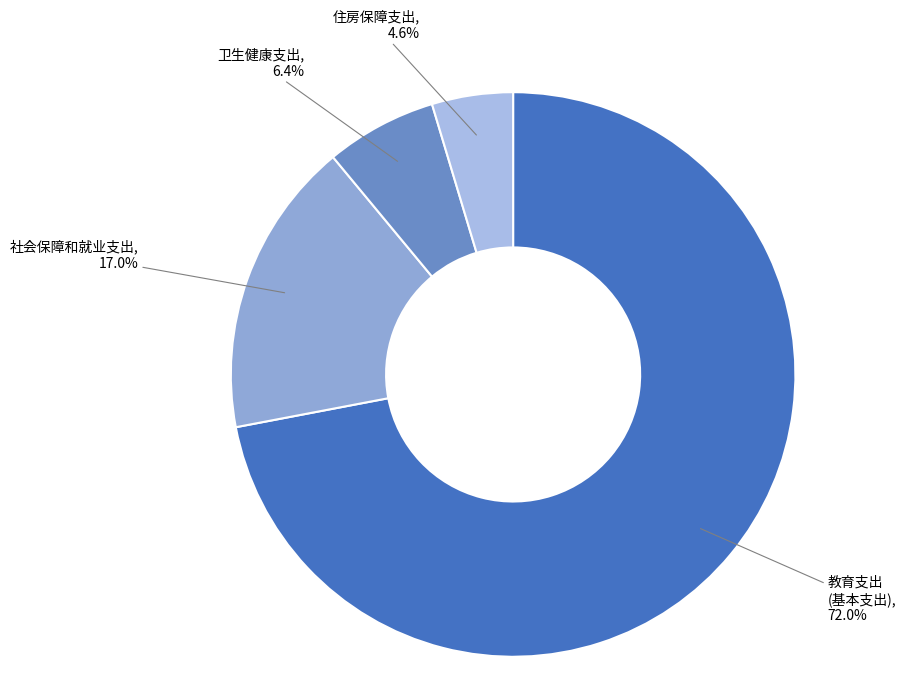

Between 住房保障支出 and 卫生健康支出, which is larger?

卫生健康支出